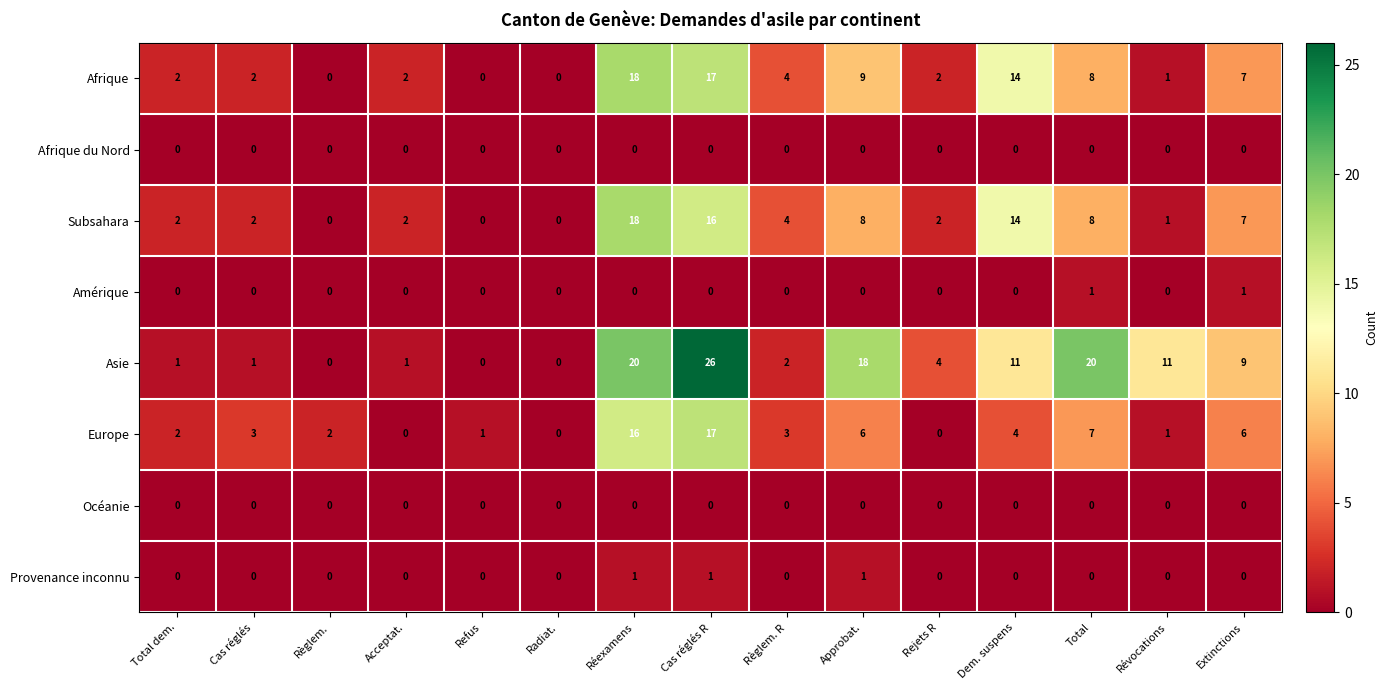

What is the average value of the Europe series?

5